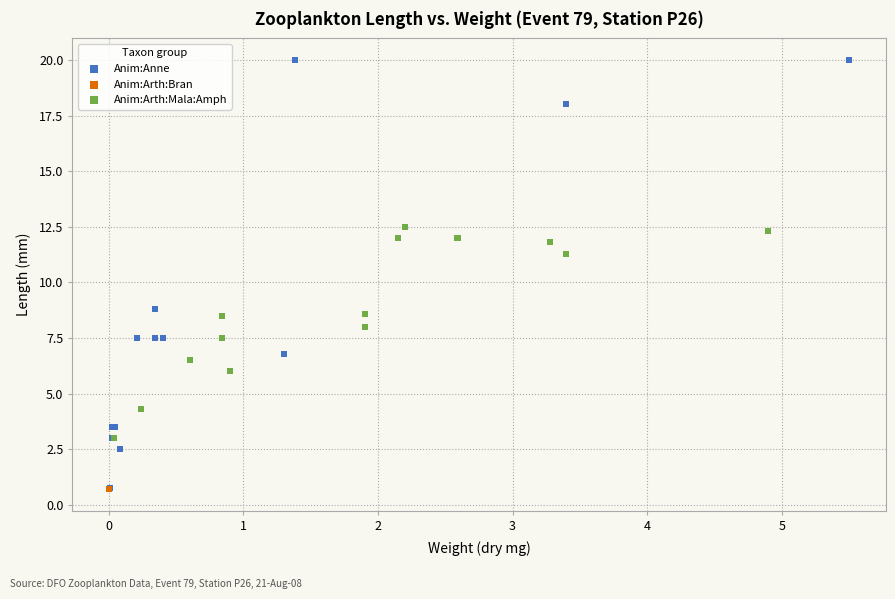

What are all the series names shown in the legend?

Anim:Anne, Anim:Arth:Bran, Anim:Arth:Mala:Amph